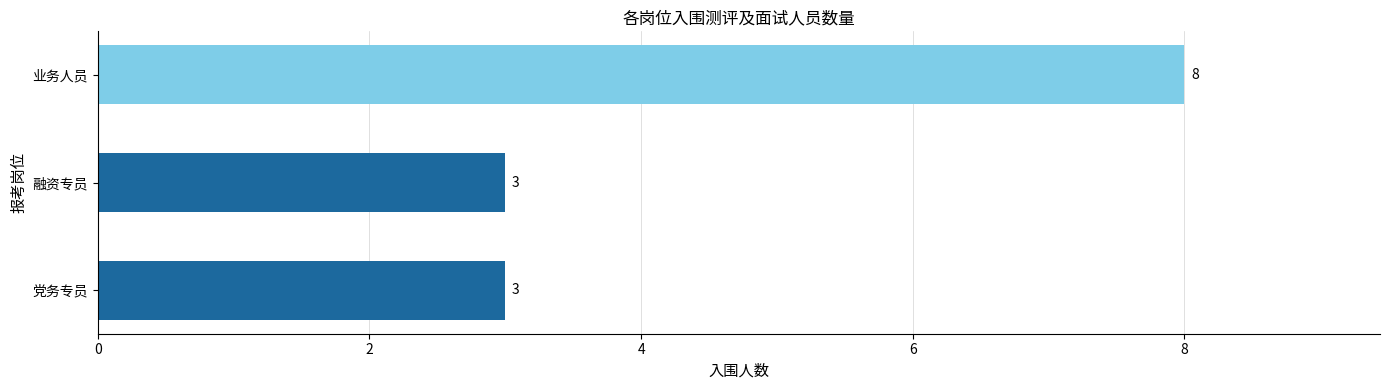

What is the smallest value displayed?

3